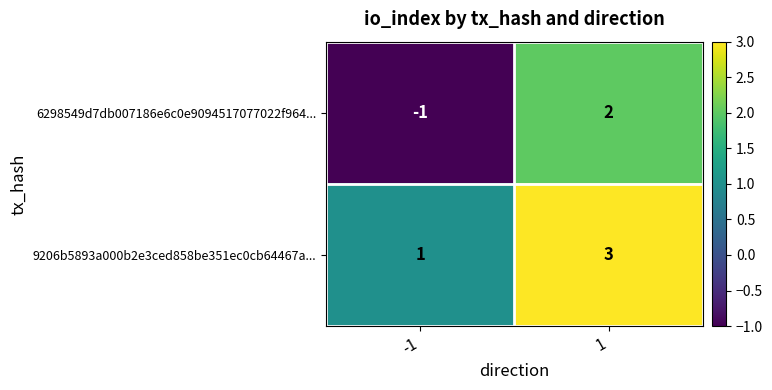

What is the highest value of the 9206b5893a000b2e3ced858be351ec0cb64467a... series?

3